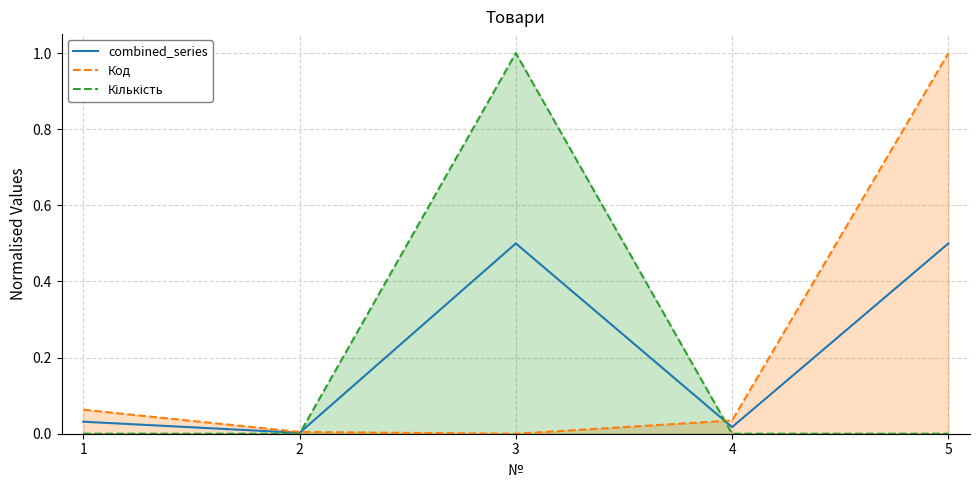

What is the value of the Кількість point at the 3rd from the left?

1.0